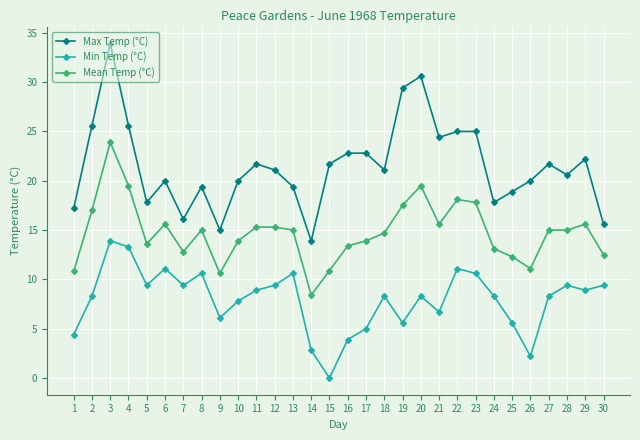

List the series in order of their peak value, highest first.

Max Temp (°C), Mean Temp (°C), Min Temp (°C)